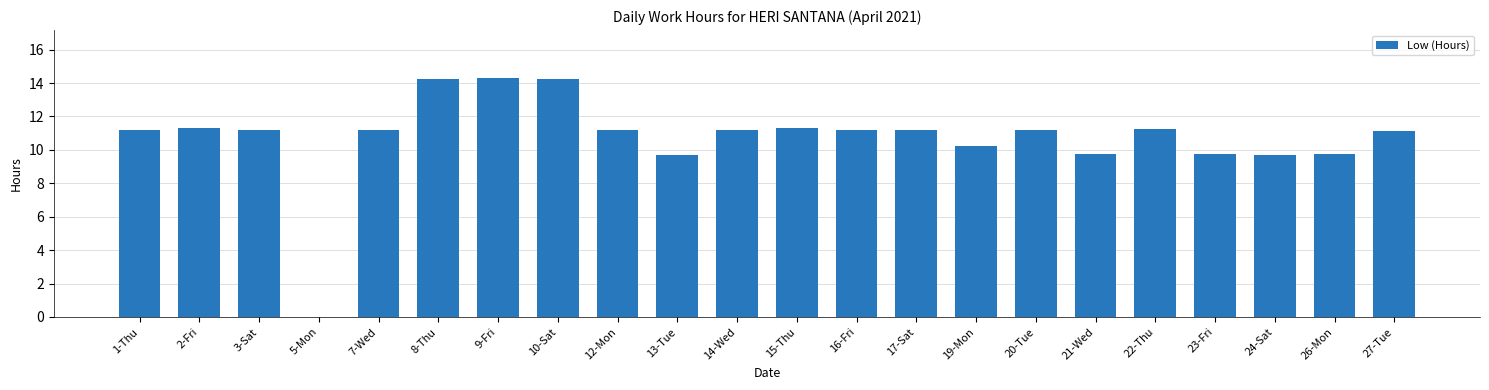

What is the greatest value displayed?

14.3